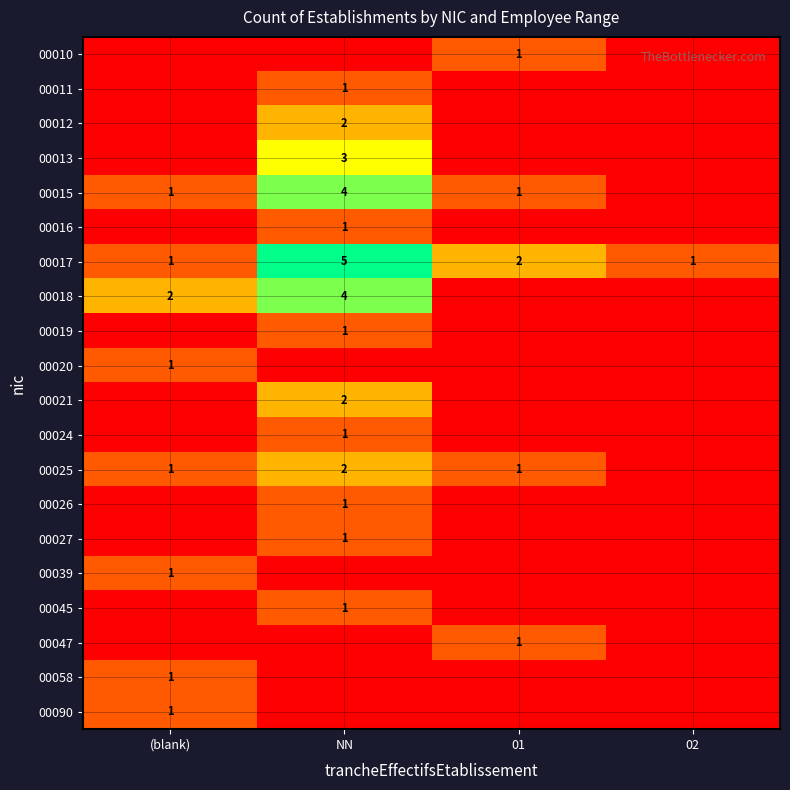

Is it true that 00027 equals 2 at NN?

False